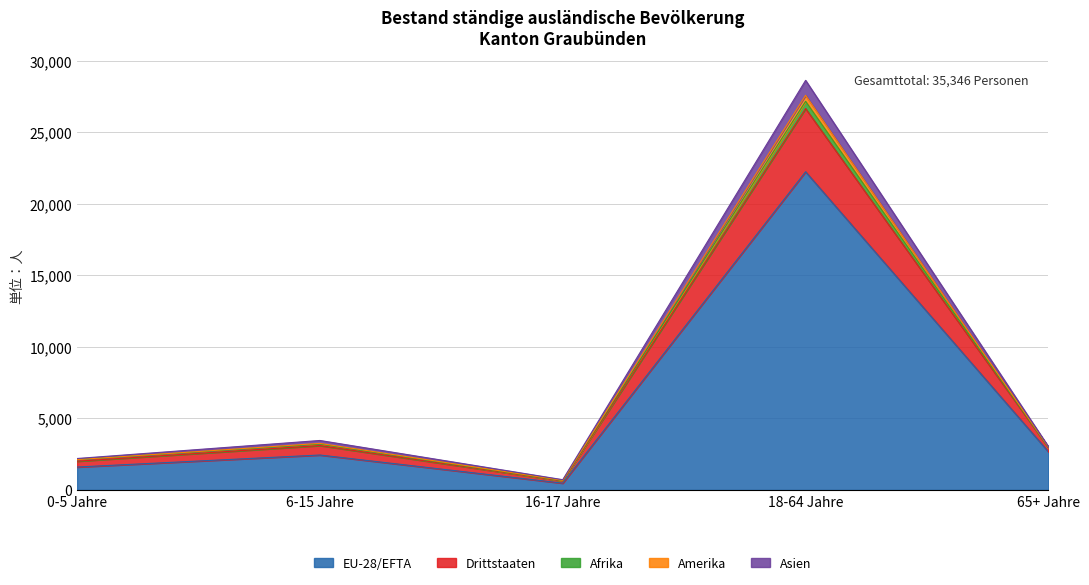

The value of Amerika at 0-5 Männer is 3. True or false?

False